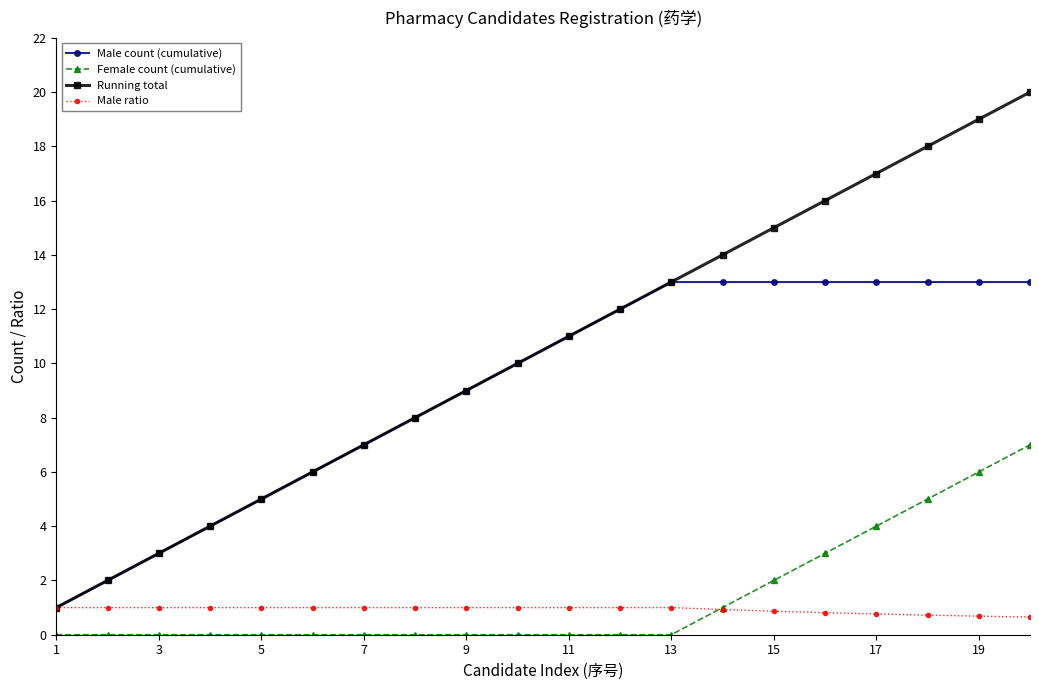

What is the value of the Male count (cumulative) point at the 12th from the left?

12.0